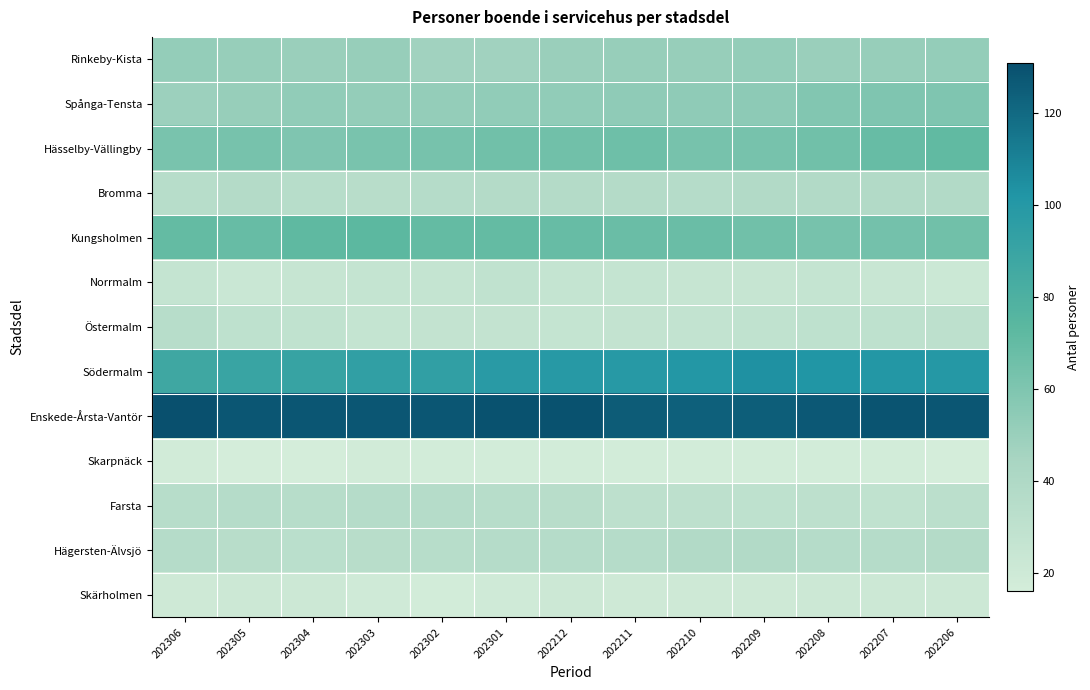

How many distinct data groups are displayed?

13